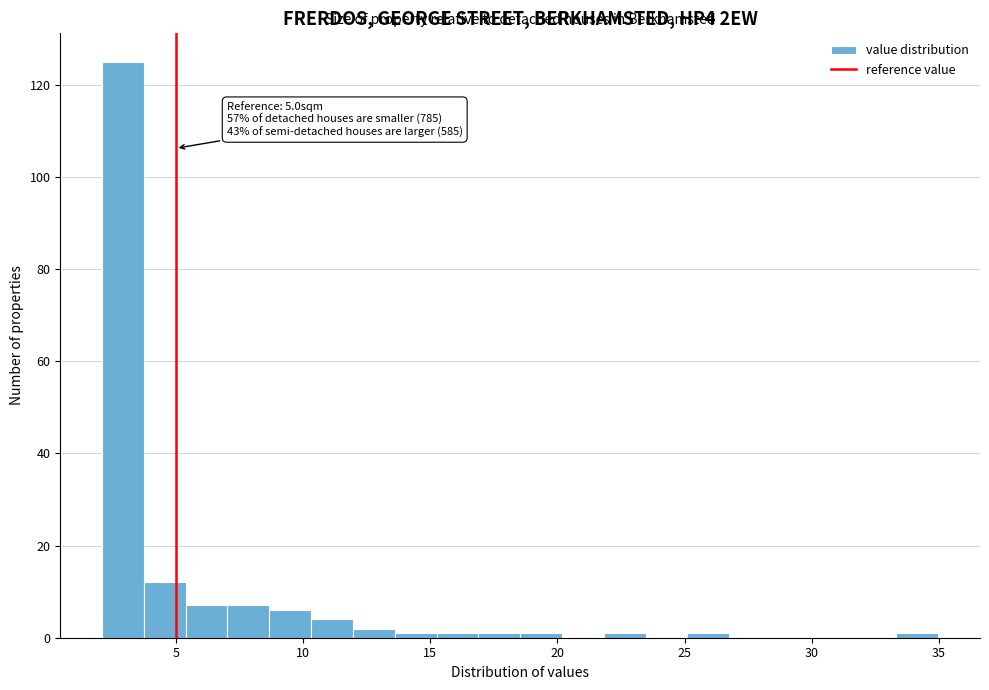

Read against the x-axis, roughly where is the centre of the tallest bar?

3.0